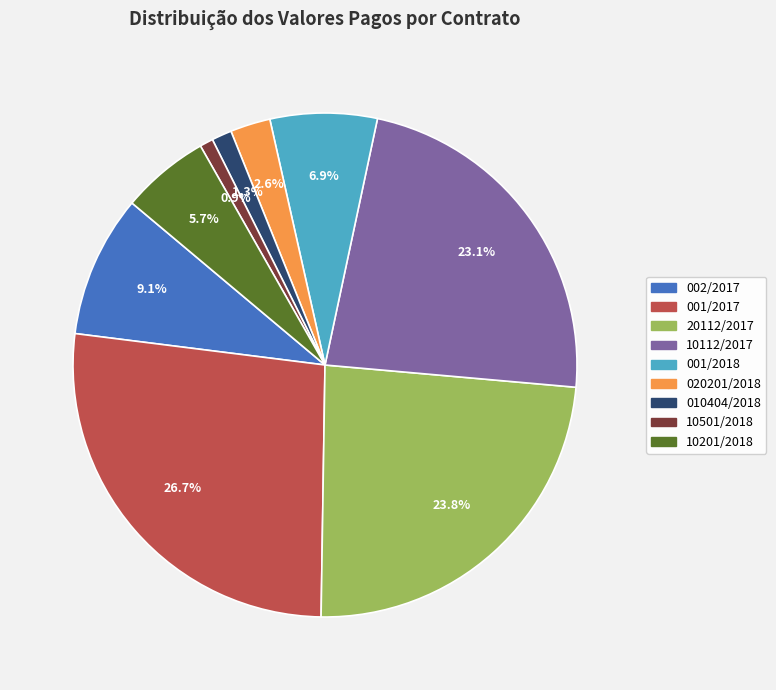

To the nearest percent, what percentage of the pie is 20112/2017?

24%